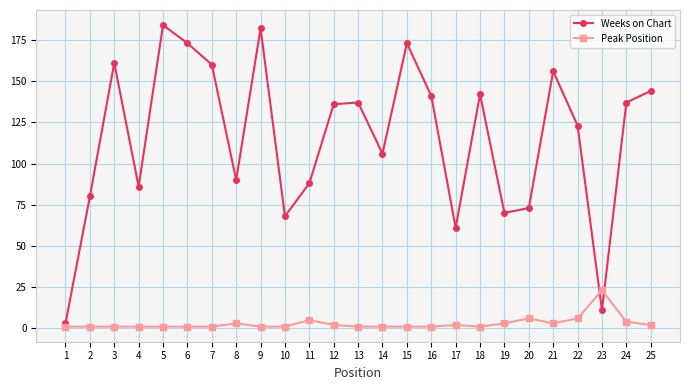

Is it true that Weeks on Chart equals 70 at 13?

False